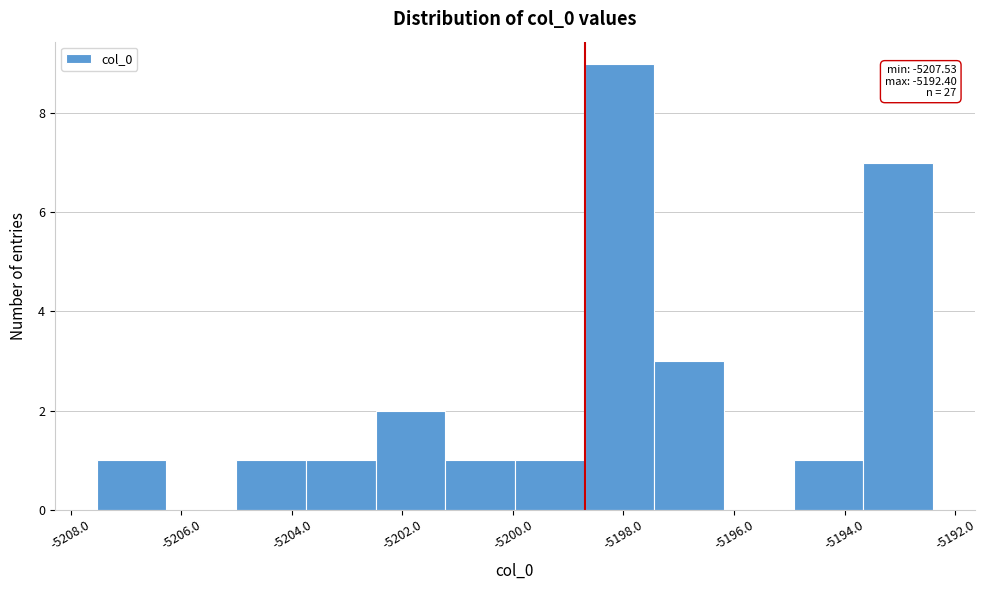

Which range on the x-axis has the tallest bar?

-5198.8 to -5197.4